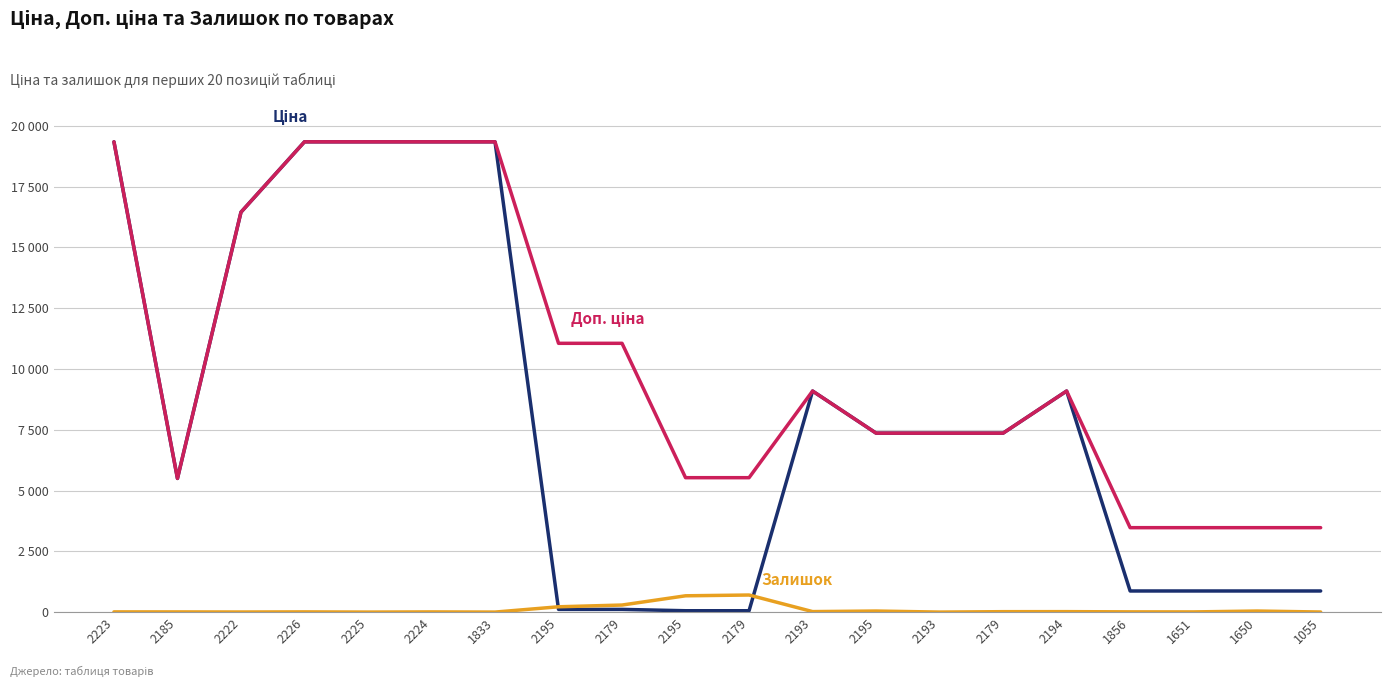

Does the chart display data point markers on the line(s)?

No